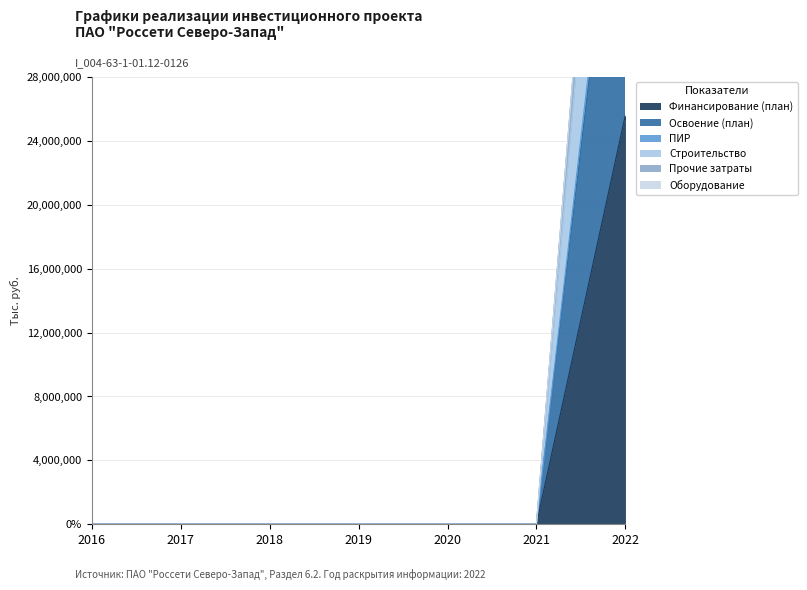

At how many categories does at least one series exceed 40797843?

1